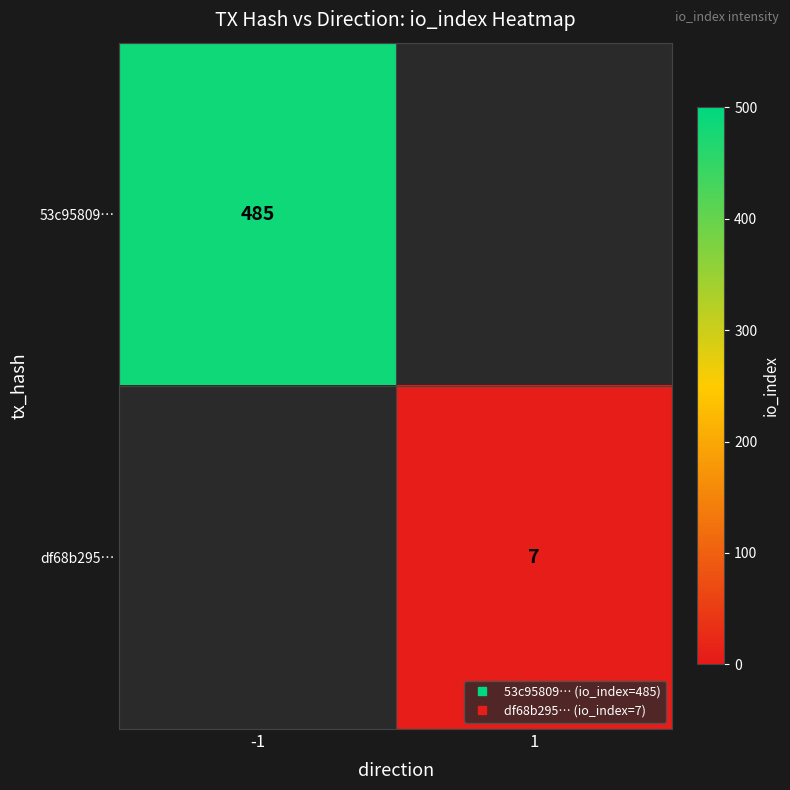

At how many categories does at least one series exceed 27?

1